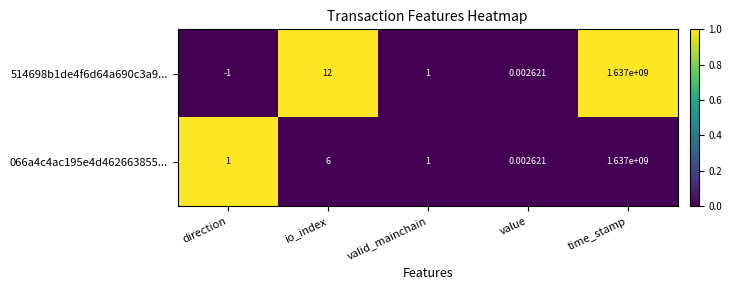

At which category is the sum across all series the highest?

time_stamp